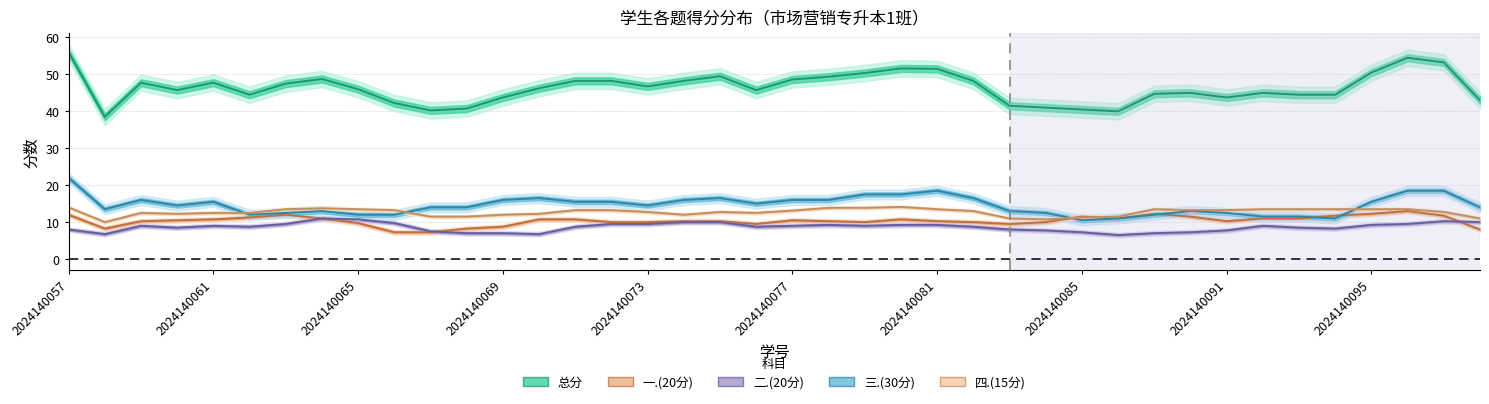

How many distinct data groups are displayed?

5